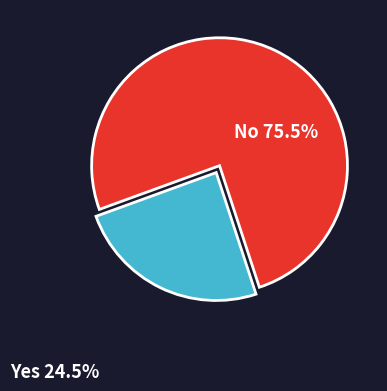

What is the ratio of the value at Yes 24.5% to the value at No 75.5%?

0.3